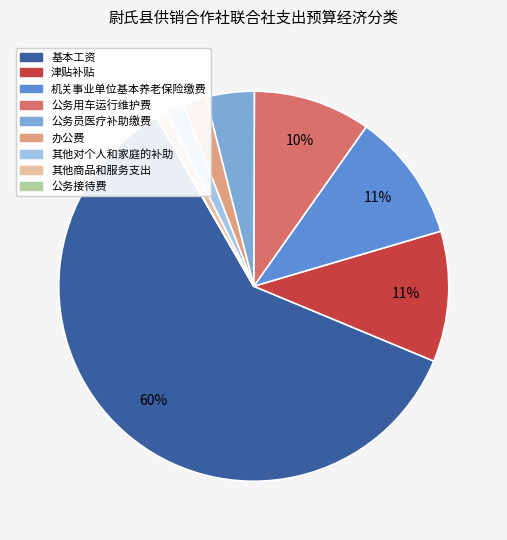

True or false: 机关事业单位基本养老保险缴费 accounts for 1% of the total.

False